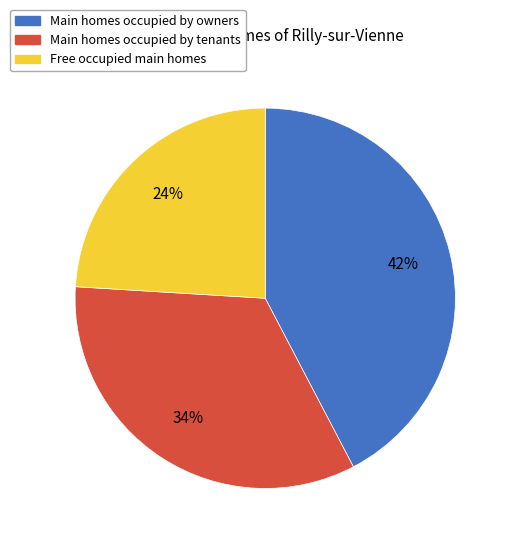

To the nearest percent, what is the difference between the largest and smallest slice percentages?

18%